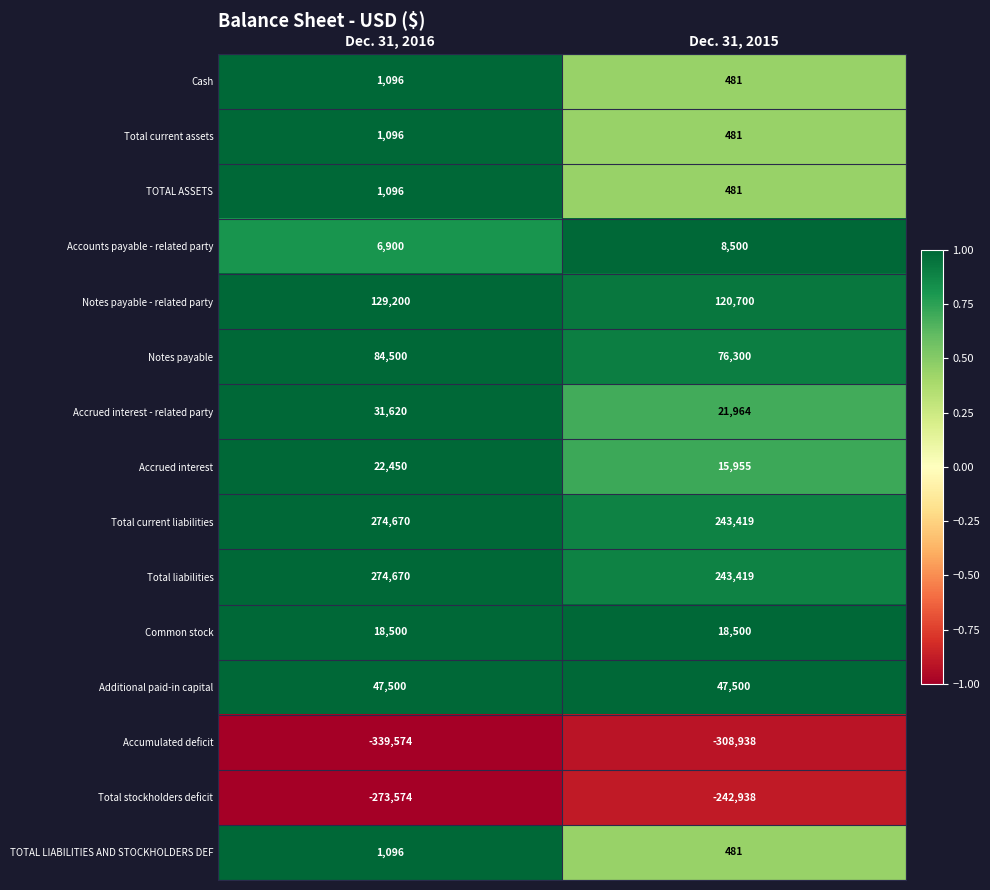

What is the approximate value of Total liabilities at Dec. 31, 2016, to the nearest 10?

274670